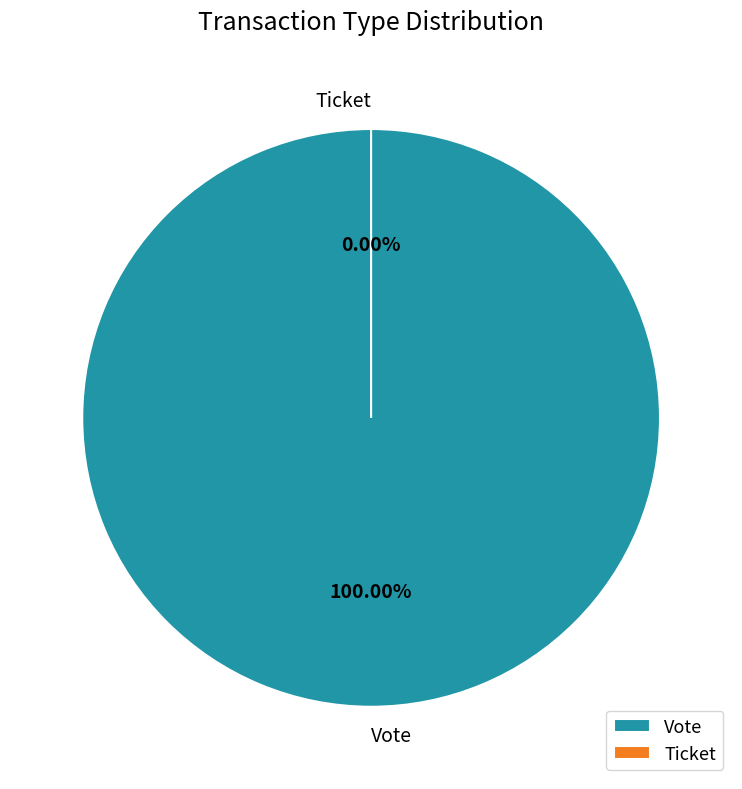

What is the smallest slice in the pie chart?

Ticket